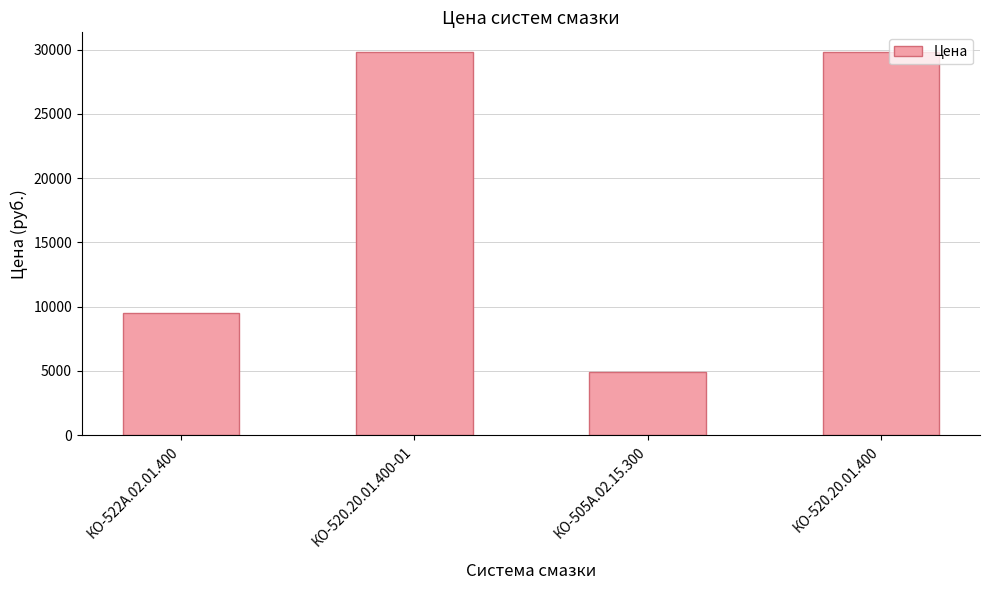

What is the sum of the values at КО-520.20.01.400 and КО-522А.02.01.400?

39350